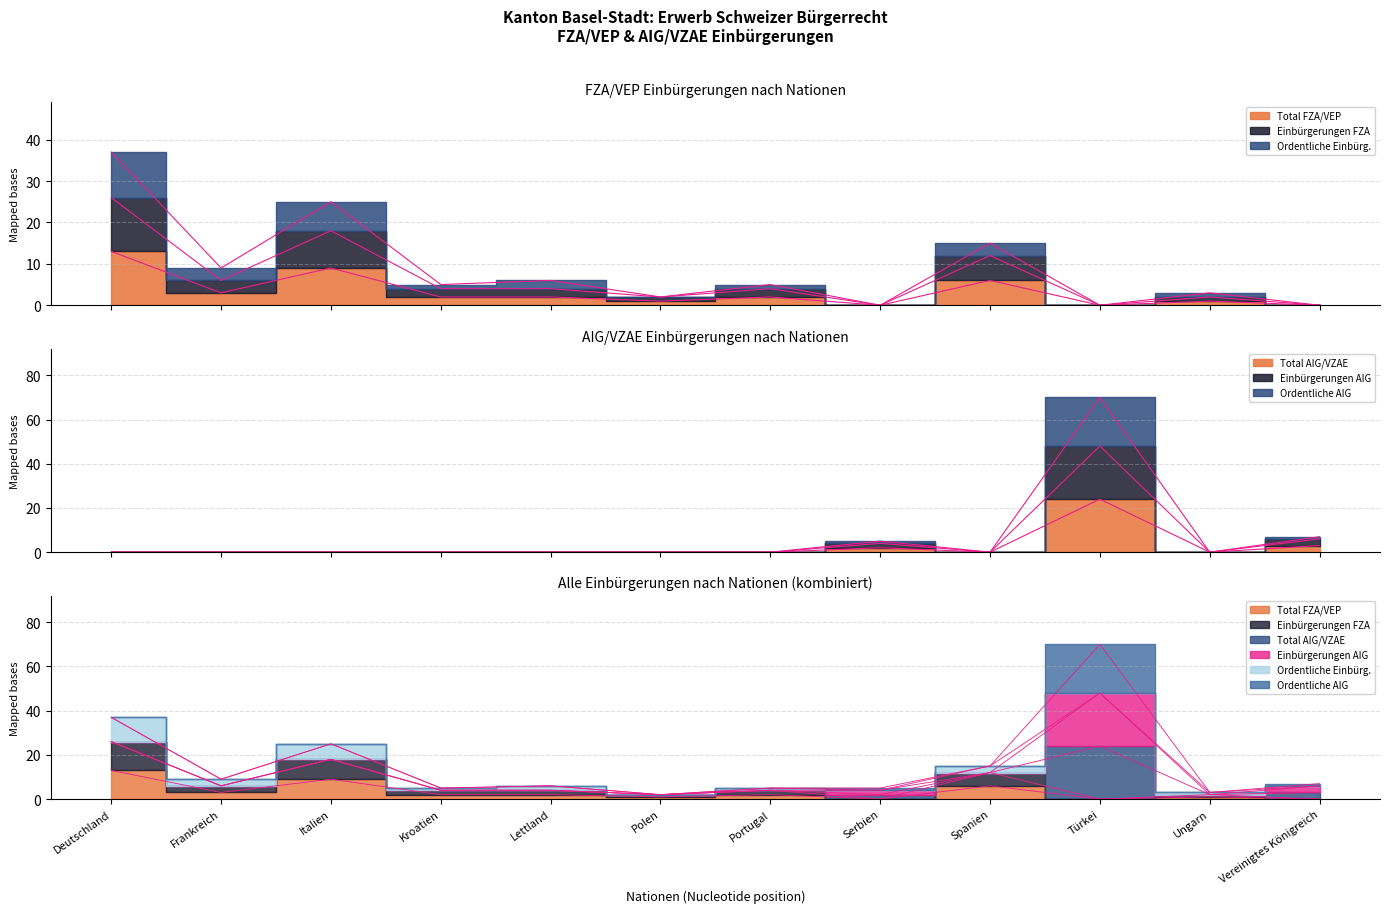

Which series has the widest spread of values?

Ordentliche AIG